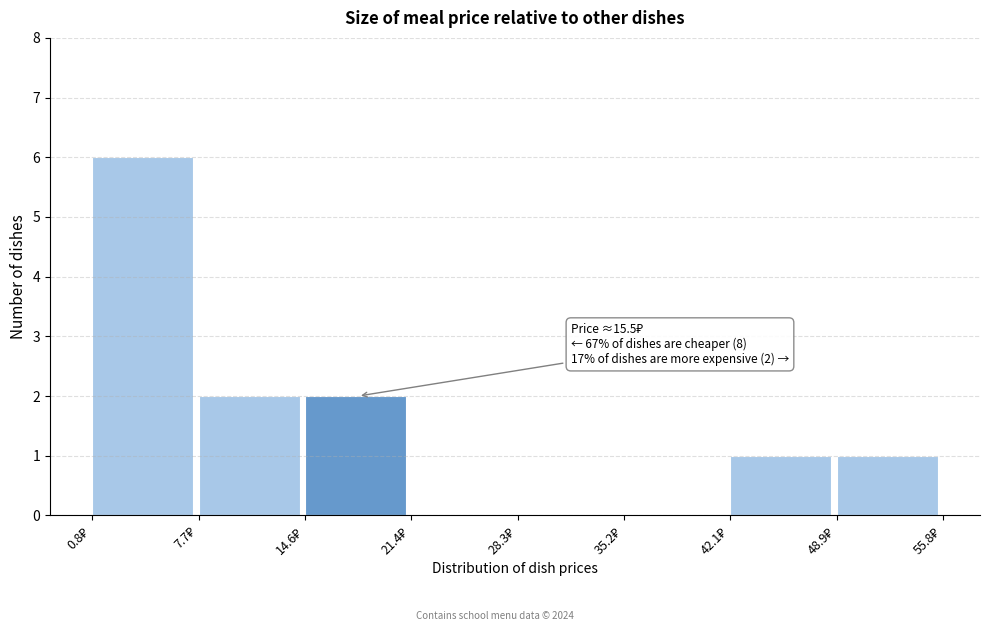

Over which range of the x-axis is the bar tallest?

1 to 8